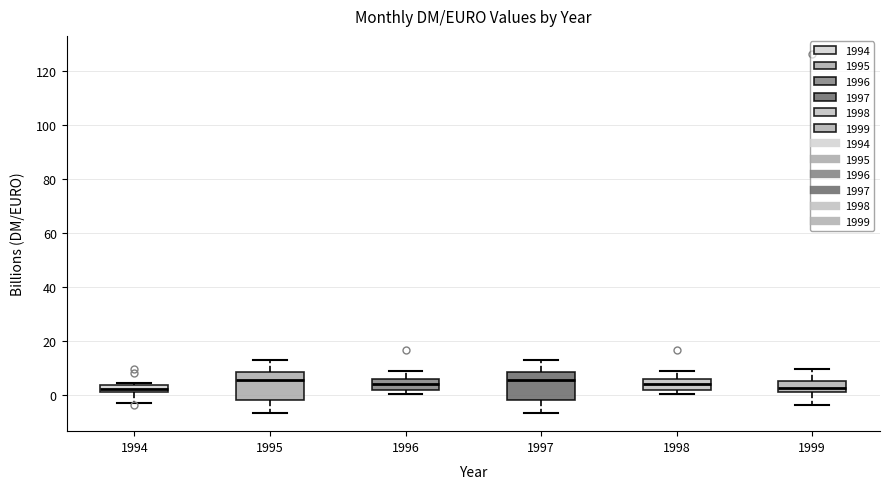

Where is the lower edge of the box at x = 1994 on the y-axis? The values are not printed on the chart, so give them approximately, as read against the axis.

0